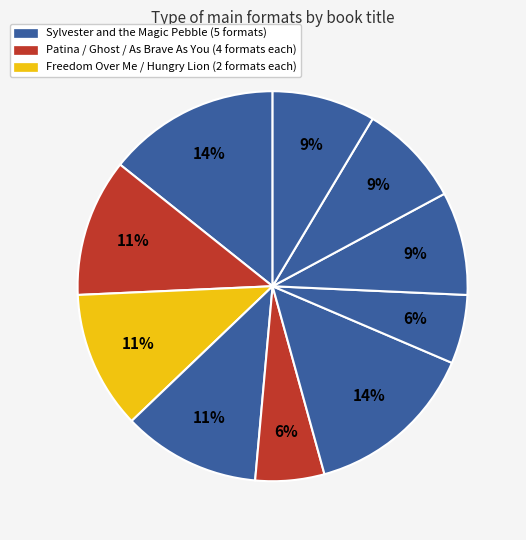

How many slices are in this pie chart?

10